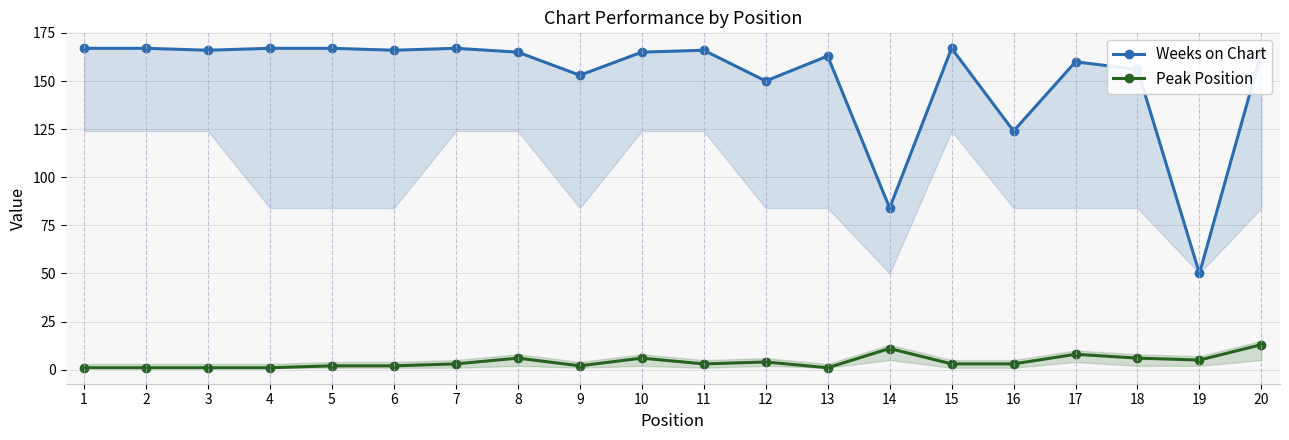

What is the difference between the maximum and minimum values in the Peak Position series?

12